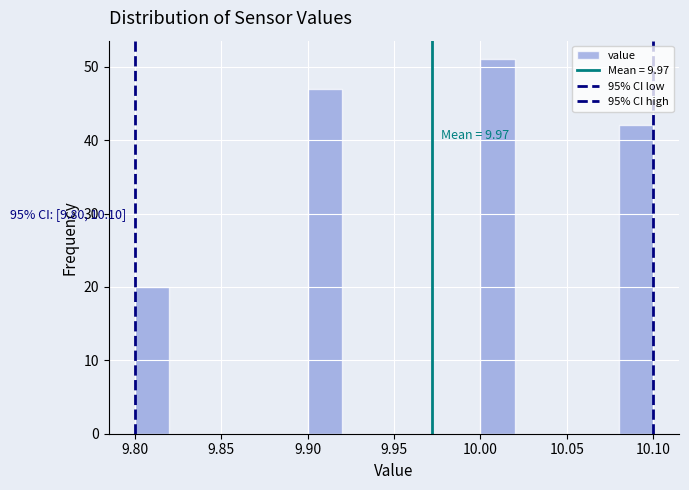

Which range on the x-axis has the tallest bar?

10.00 to 10.02